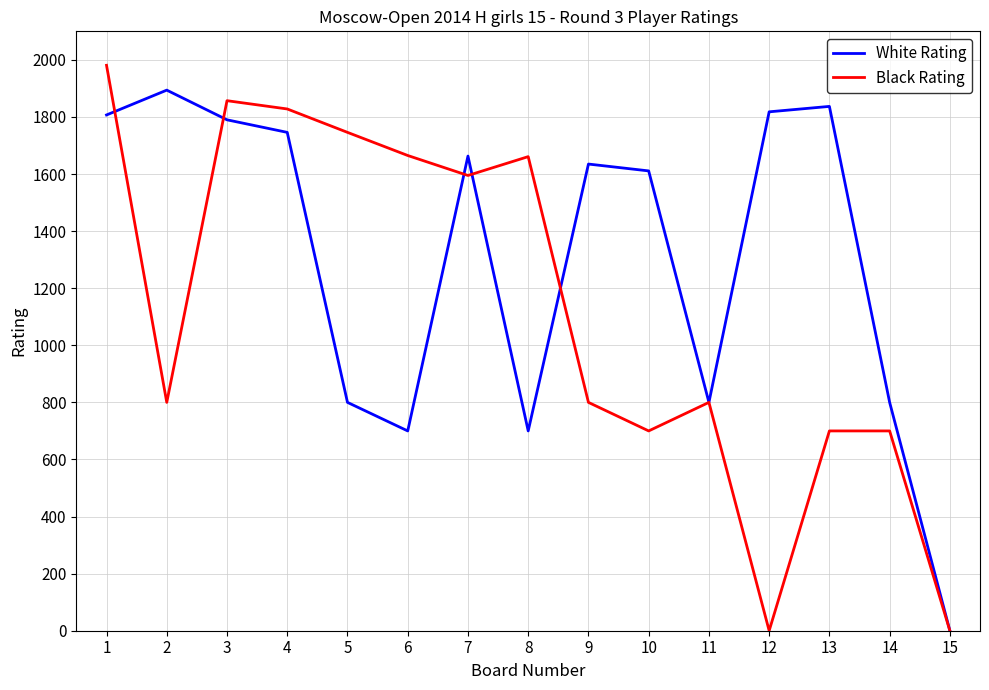

What is the difference between the highest and lowest values at 6?

965